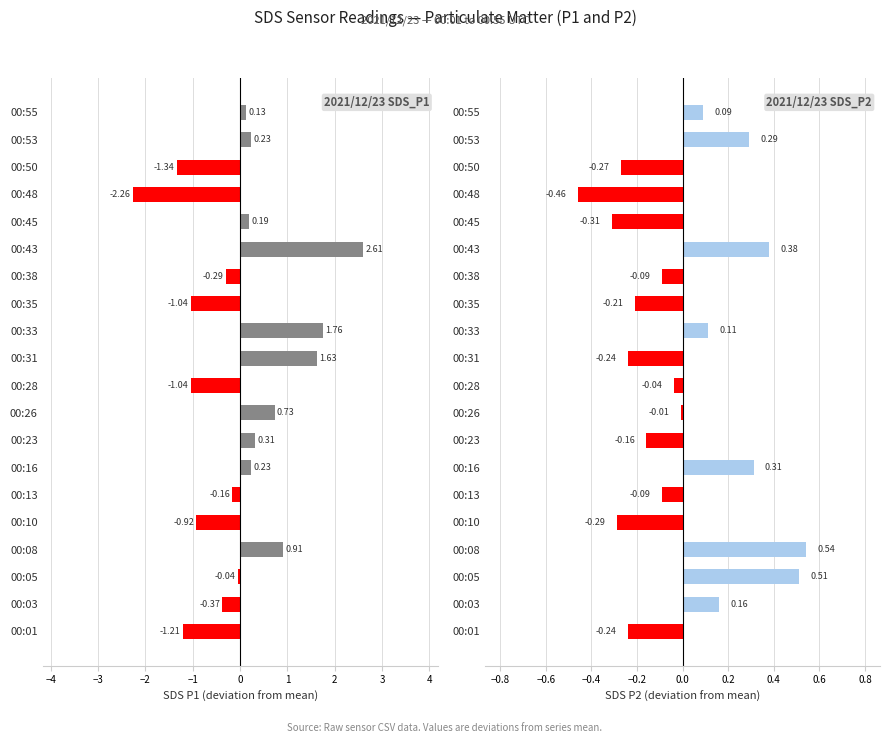

Rank the series at 00:28 from highest to lowest value.

2021/12/23 SDS_P2, 2021/12/23 SDS_P1